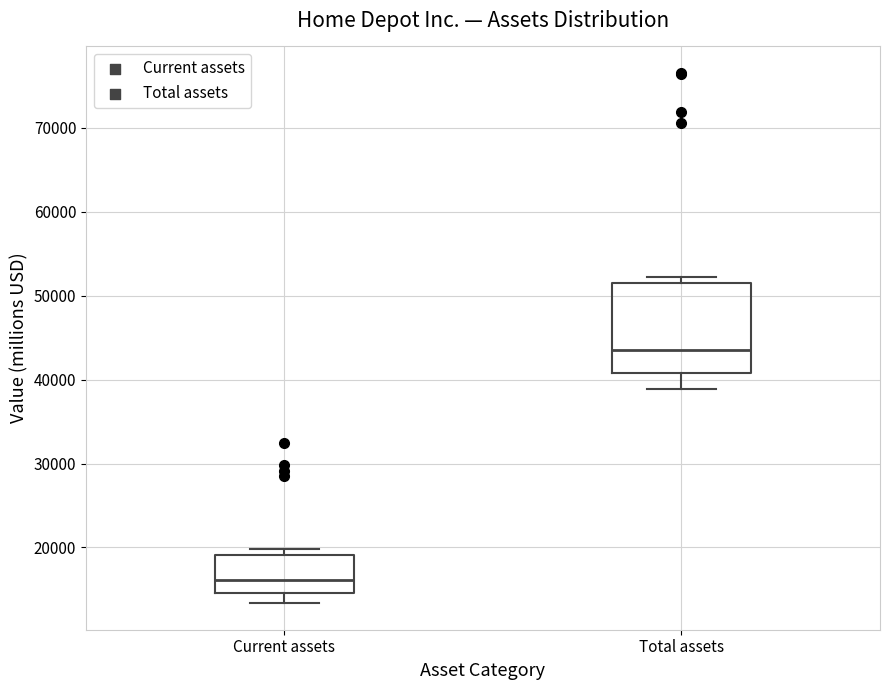

Comparing the boxes themselves (not the whiskers), which one is the tallest?

Total assets